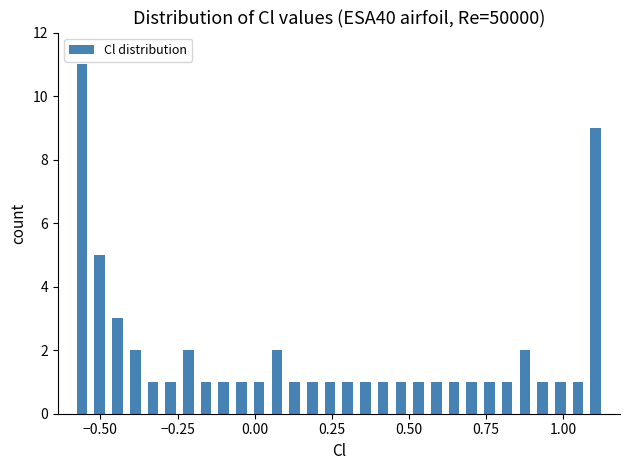

Around what value on the x-axis is the tallest bar? Give the approximate position of its centre, as read against the axis.

-0.55